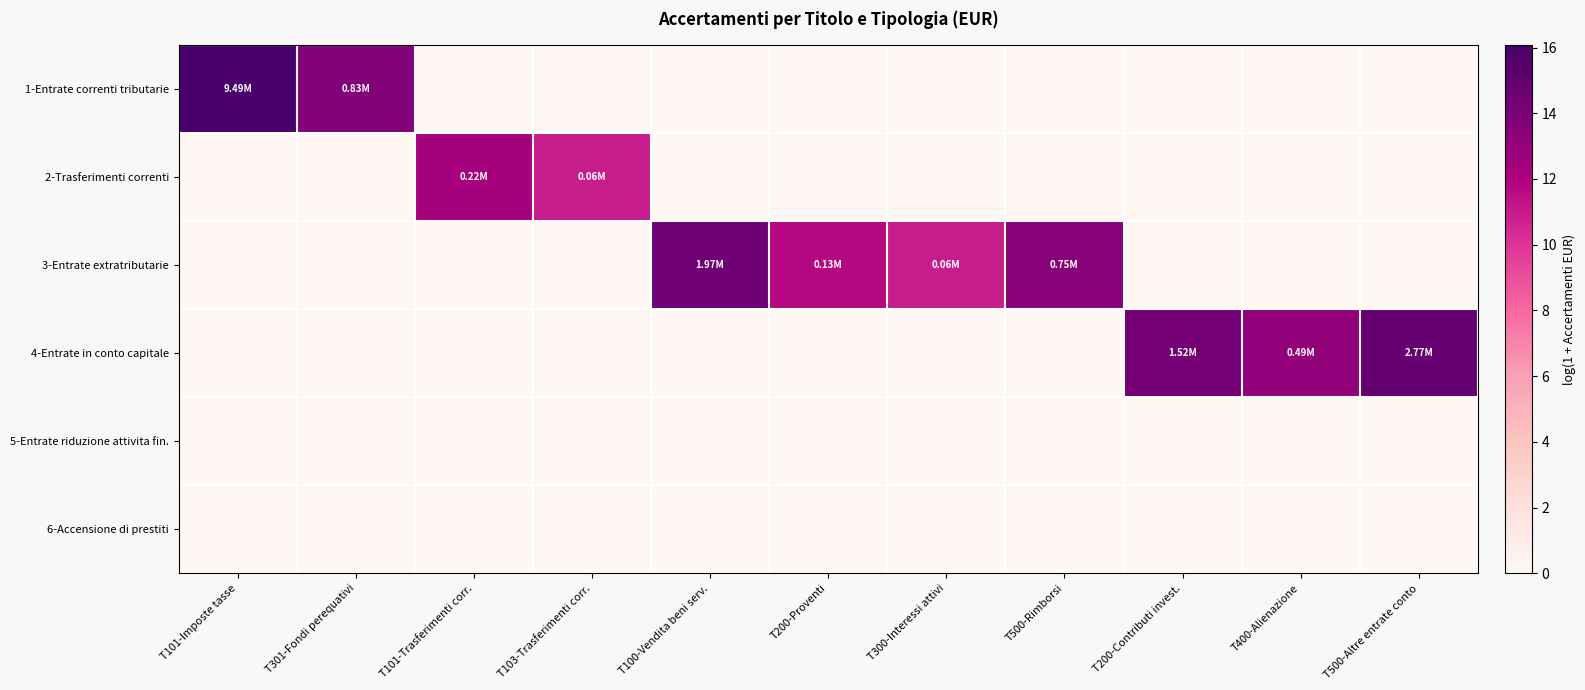

Reading right to left, list all the values displayed in this chart.

1-Entrate correnti tributarie: T500-Altre entrate conto=0.0	T400-Alienazione=0.0	T200-Contributi invest.=0.0	T500-Rimborsi=0.0	T300-Interessi attivi=0.0	T200-Proventi=0.0	T100-Vendita beni serv.=0.0	T103-Trasferimenti corr.=0.0	T101-Trasferimenti corr.=0.0	T301-Fondi perequativi=13.6	T101-Imposte tasse=16.1
2-Trasferimenti correnti: T500-Altre entrate conto=0.0	T400-Alienazione=0.0	T200-Contributi invest.=0.0	T500-Rimborsi=0.0	T300-Interessi attivi=0.0	T200-Proventi=0.0	T100-Vendita beni serv.=0.0	T103-Trasferimenti corr.=10.9	T101-Trasferimenti corr.=12.3	T301-Fondi perequativi=0.0	T101-Imposte tasse=0.0
3-Entrate extratributarie: T500-Altre entrate conto=0.0	T400-Alienazione=0.0	T200-Contributi invest.=0.0	T500-Rimborsi=13.5	T300-Interessi attivi=11.0	T200-Proventi=11.8	T100-Vendita beni serv.=14.5	T103-Trasferimenti corr.=0.0	T101-Trasferimenti corr.=0.0	T301-Fondi perequativi=0.0	T101-Imposte tasse=0.0
4-Entrate in conto capitale: T500-Altre entrate conto=14.8	T400-Alienazione=13.1	T200-Contributi invest.=14.2	T500-Rimborsi=0.0	T300-Interessi attivi=0.0	T200-Proventi=0.0	T100-Vendita beni serv.=0.0	T103-Trasferimenti corr.=0.0	T101-Trasferimenti corr.=0.0	T301-Fondi perequativi=0.0	T101-Imposte tasse=0.0
5-Entrate riduzione attivita fin.: T500-Altre entrate conto=0.0	T400-Alienazione=0.0	T200-Contributi invest.=0.0	T500-Rimborsi=0.0	T300-Interessi attivi=0.0	T200-Proventi=0.0	T100-Vendita beni serv.=0.0	T103-Trasferimenti corr.=0.0	T101-Trasferimenti corr.=0.0	T301-Fondi perequativi=0.0	T101-Imposte tasse=0.0
6-Accensione di prestiti: T500-Altre entrate conto=0.0	T400-Alienazione=0.0	T200-Contributi invest.=0.0	T500-Rimborsi=0.0	T300-Interessi attivi=0.0	T200-Proventi=0.0	T100-Vendita beni serv.=0.0	T103-Trasferimenti corr.=0.0	T101-Trasferimenti corr.=0.0	T301-Fondi perequativi=0.0	T101-Imposte tasse=0.0